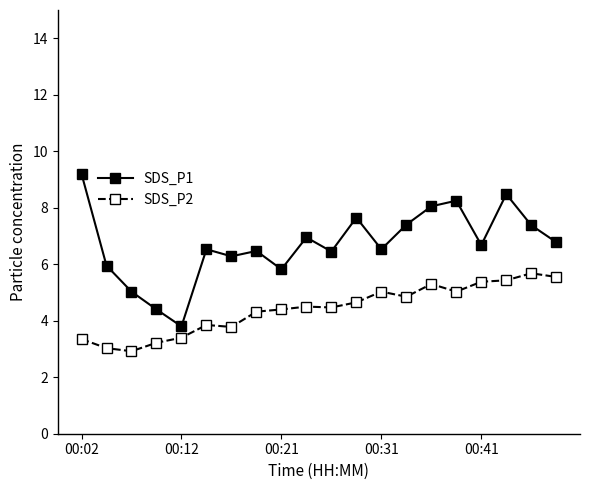

What is the difference between the second highest and minimum values in the SDS_P2 series?

2.6